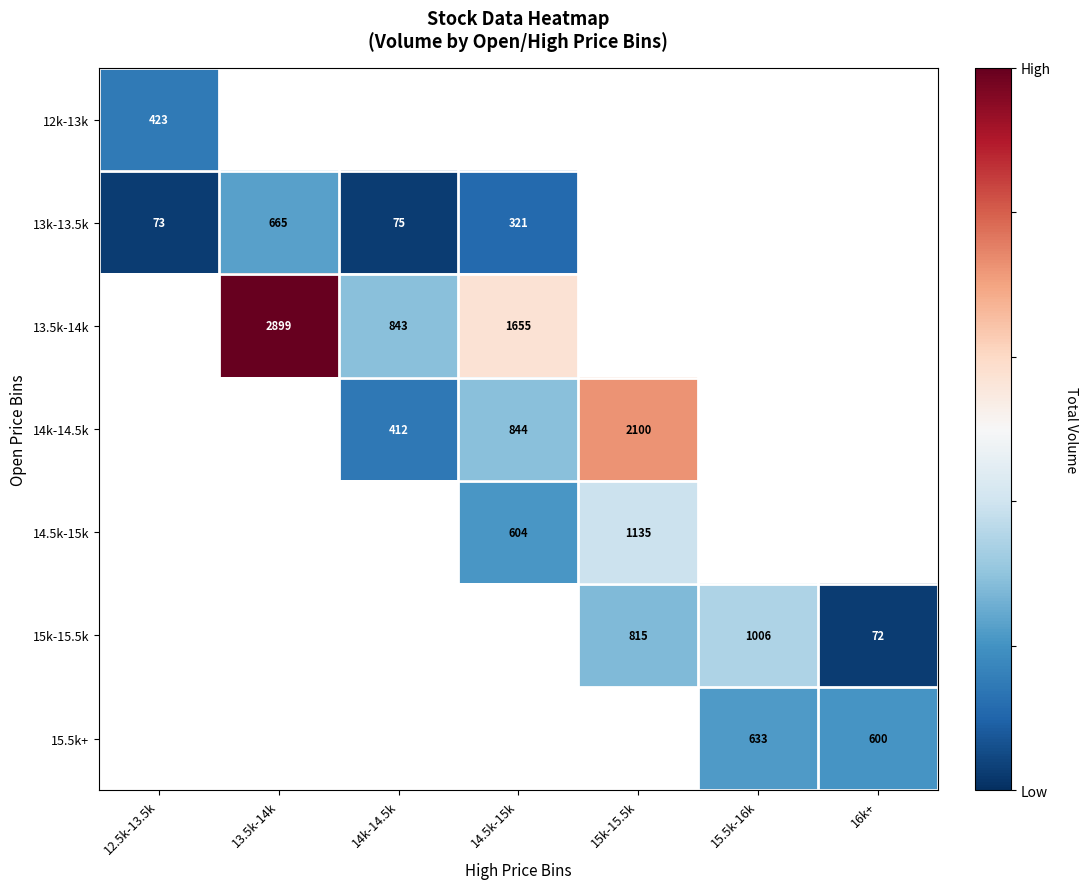

True or false: 13.5k-14k has a value of 2894 at 14.5k-15k.

False